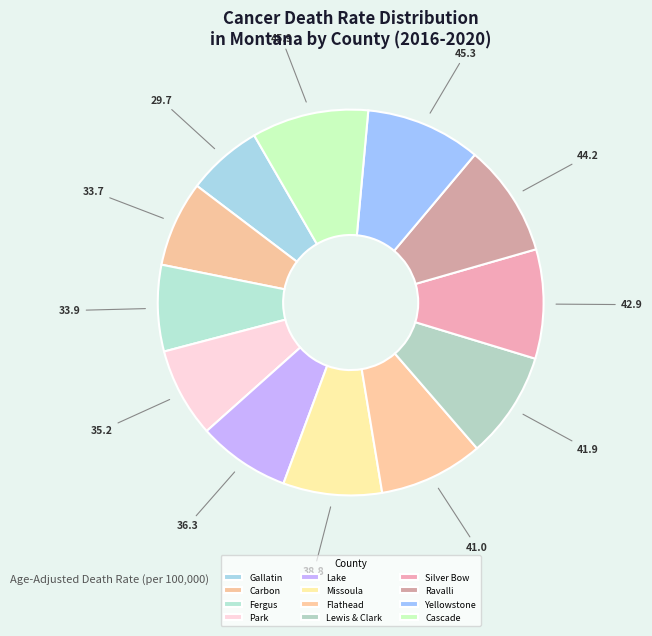

Which category has the smallest portion of the pie?

Gallatin